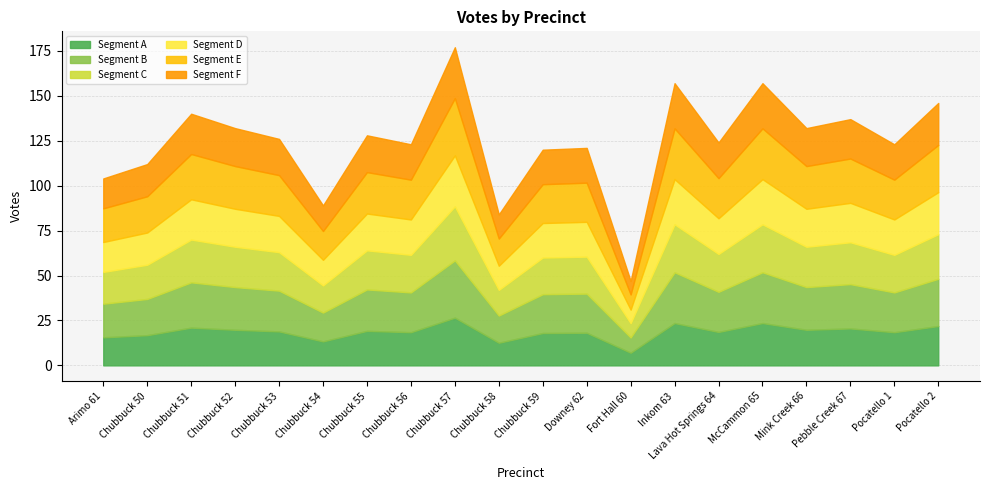

Where is Total Votes Cast nearest to the value 112?

Chubbuck 50